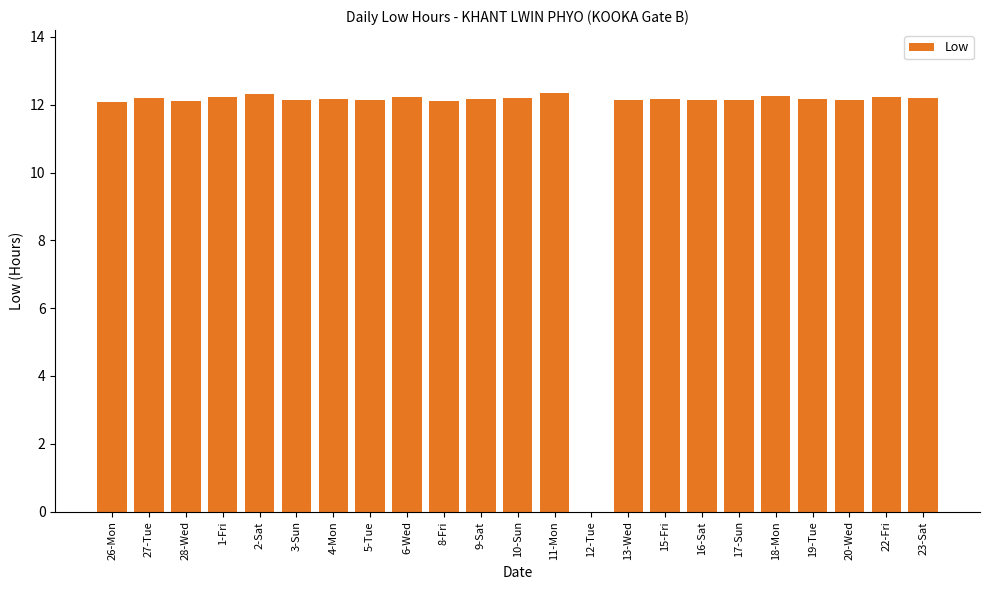

How many positive values are there?

22